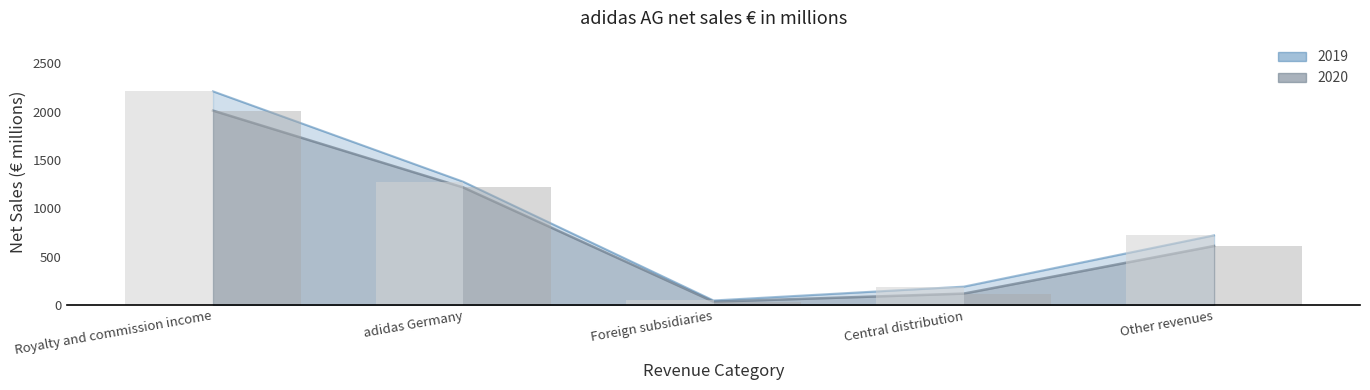

What is the sum of all 2019 values?

4444